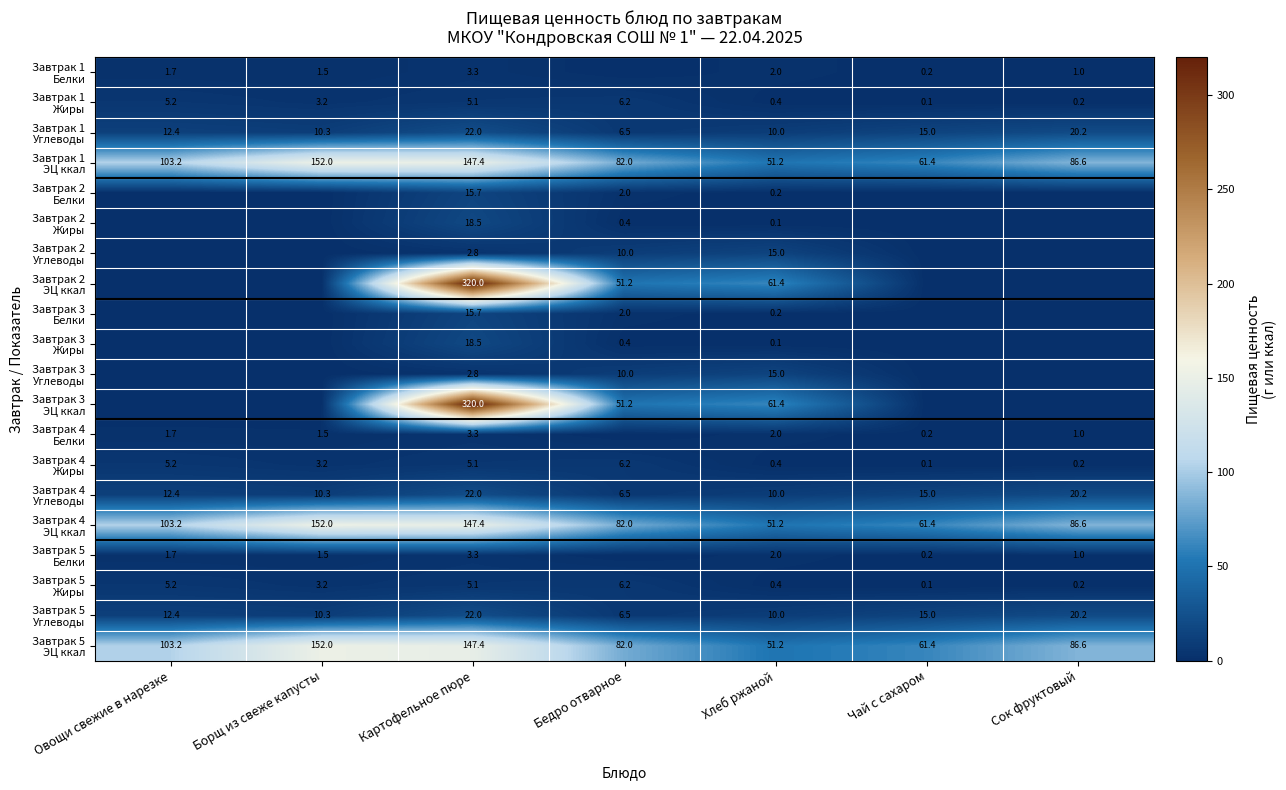

What is the difference between the Завтрак 1 Углеводы values at Хлеб ржаной and Чай с сахаром?

5.0